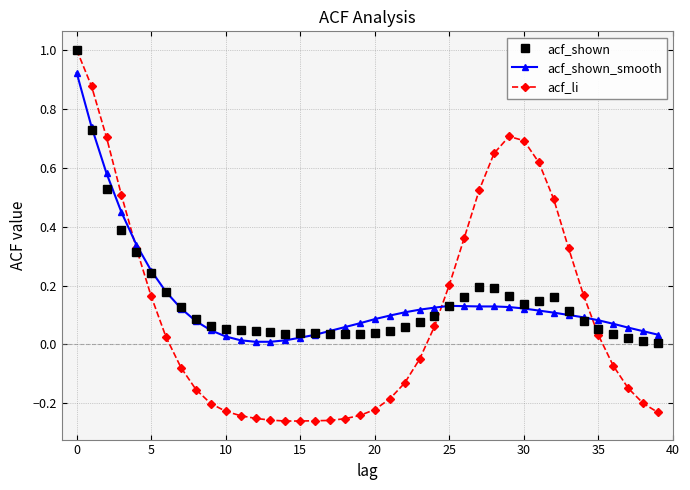

Which series has the largest range (max minus min)?

acf_li